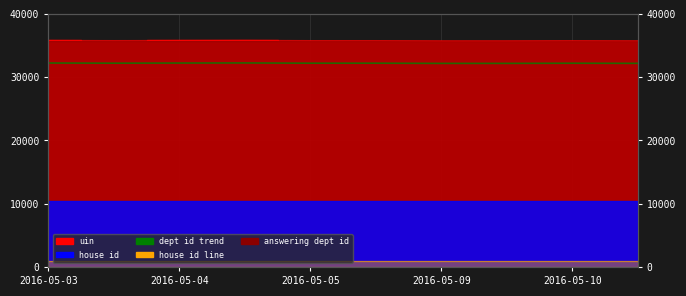

What is the minimum value for house id line?

1000.0